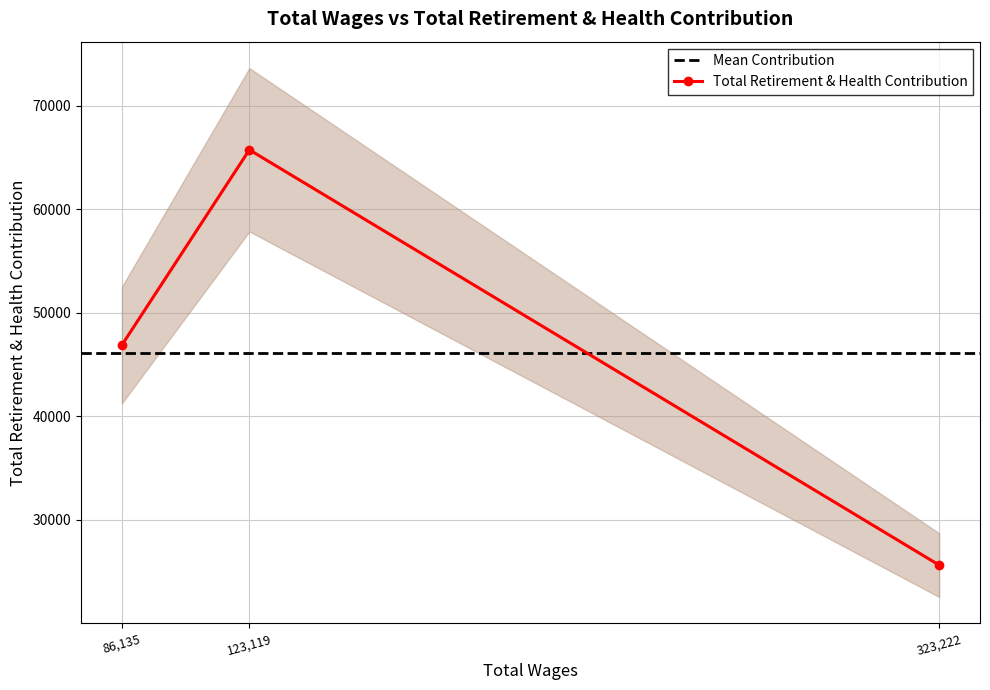

What position from the right is 123119.0?

2